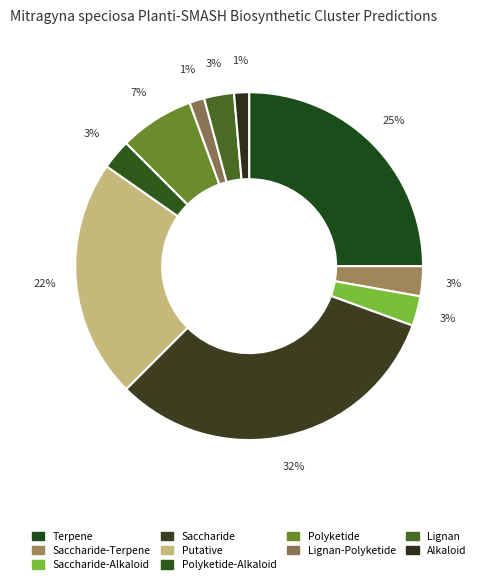

To the nearest percent, what is the average slice percentage?

10%